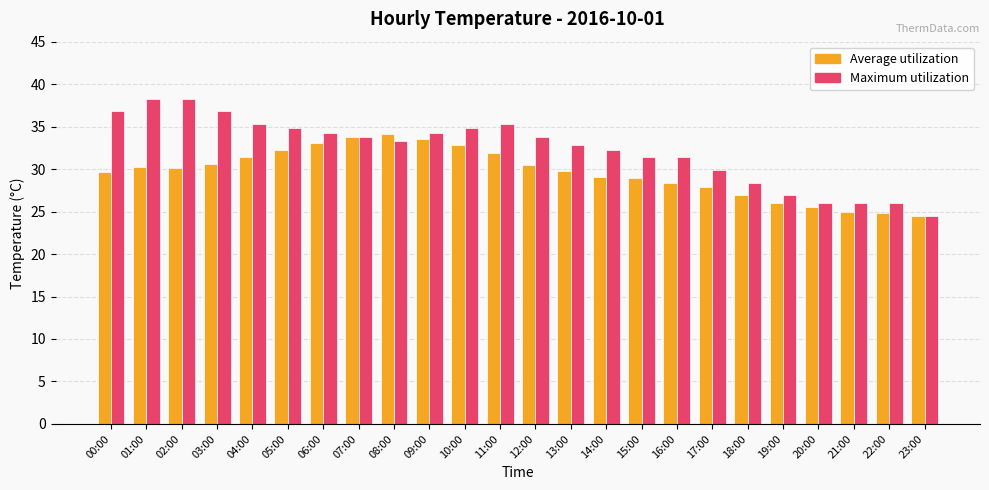

What position from the right is 10:00?

14